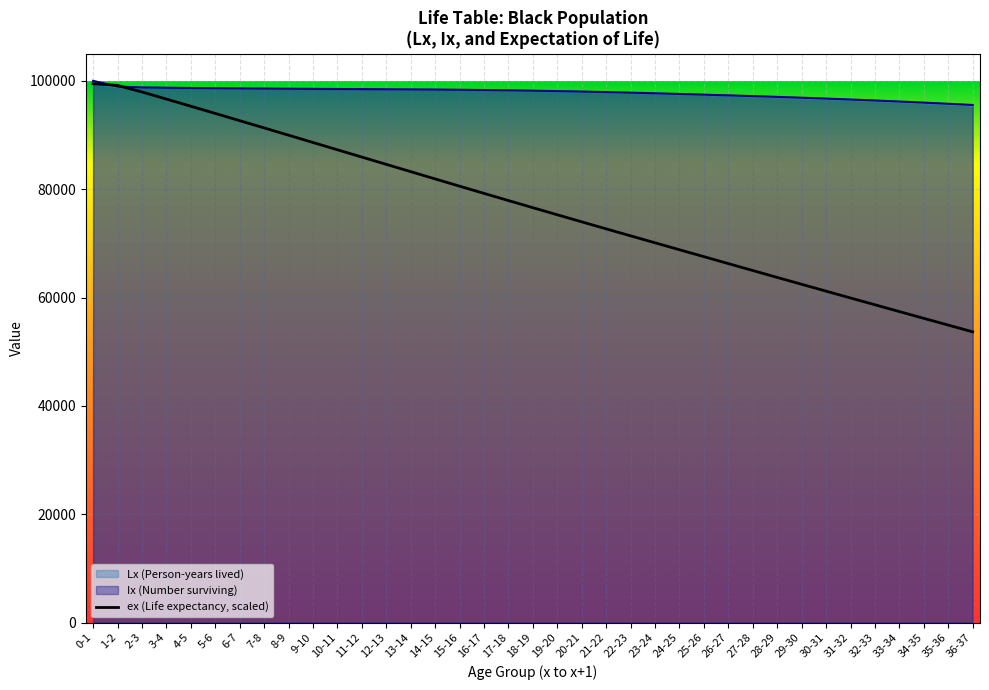

How many data points does each series have?

37